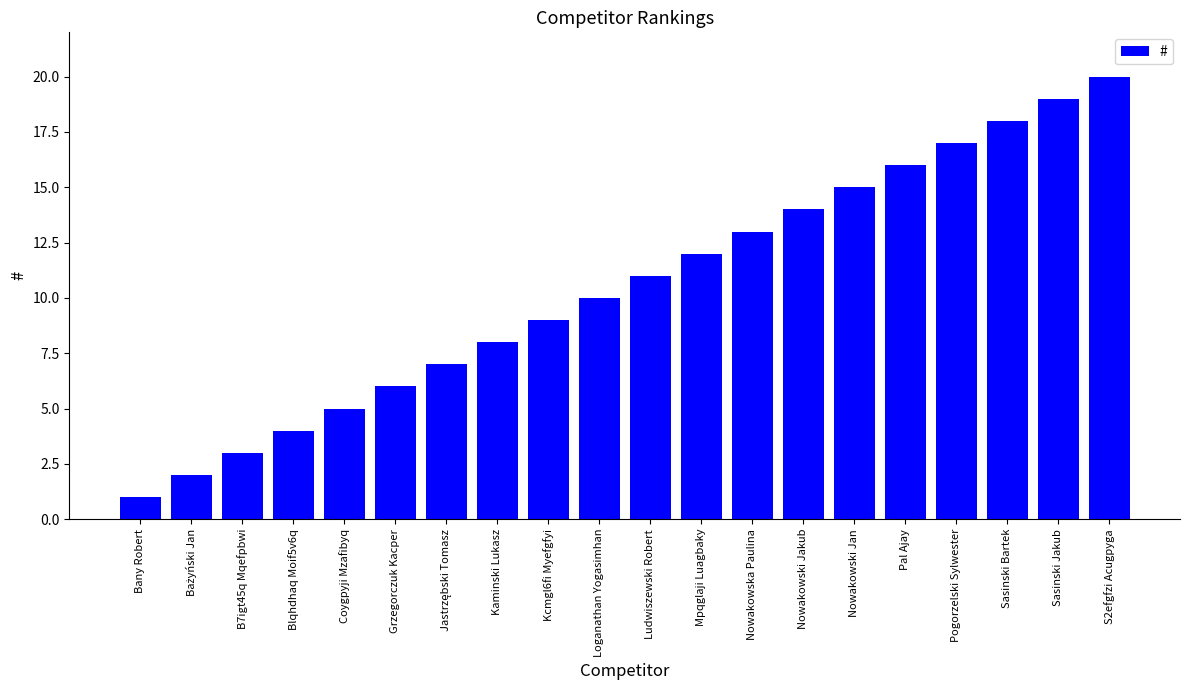

What is the difference between the maximum and minimum values?

19